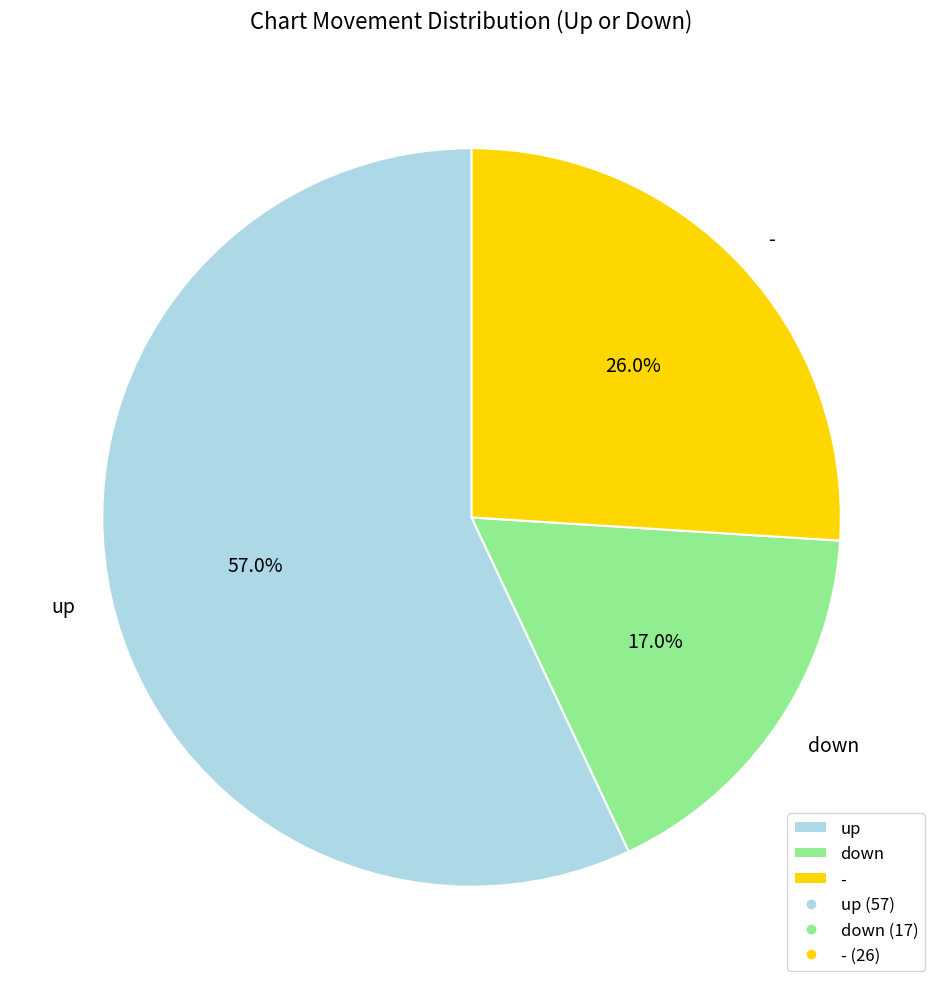

To the nearest percent, what portion does up represent?

57%